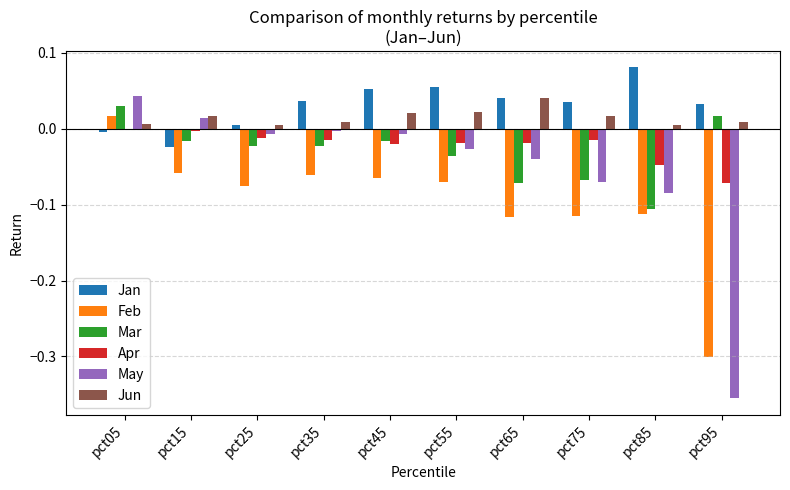

At which label does Jan reach its minimum?

pct15